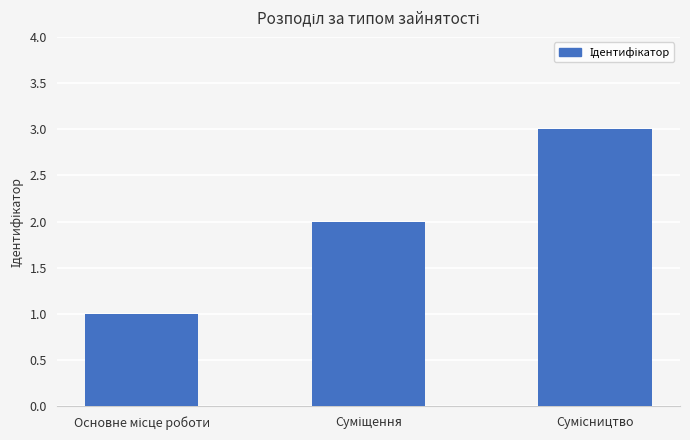

How many bars are there in total?

3